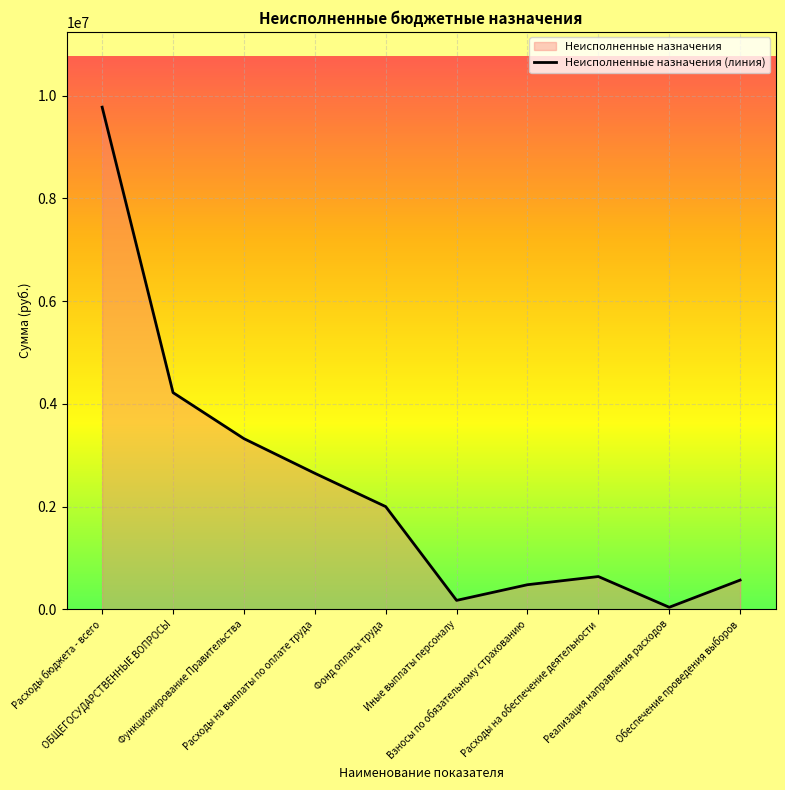

Read the value at Обеспечение проведения выборов.

566800.0